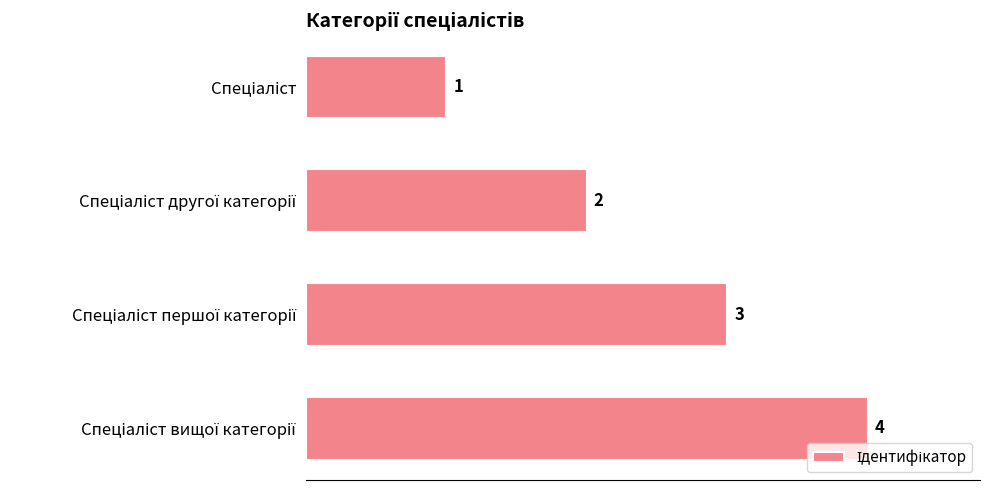

What is the difference between the maximum and minimum values?

3